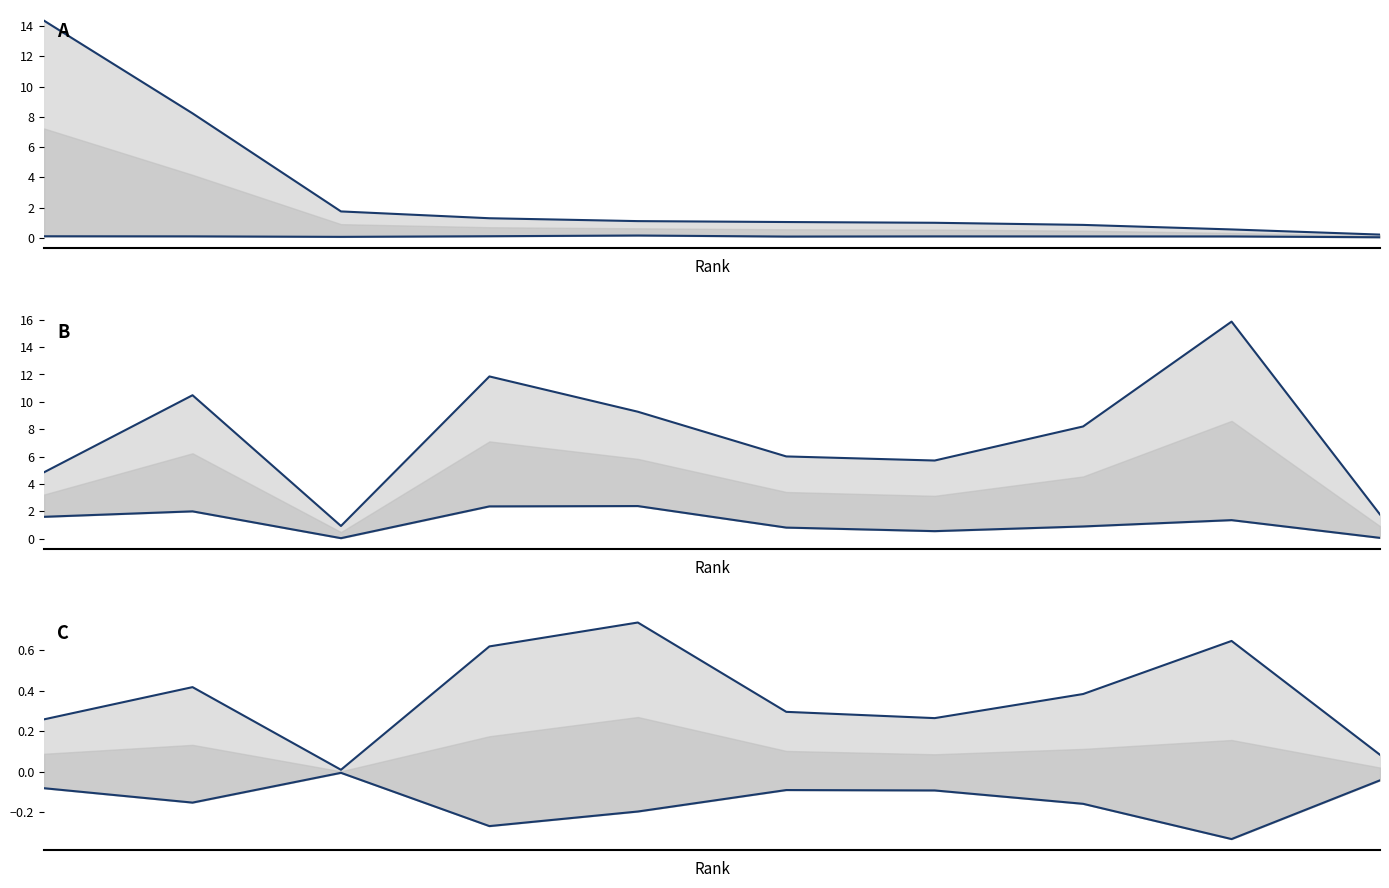

How many lines are shown in the chart?

6